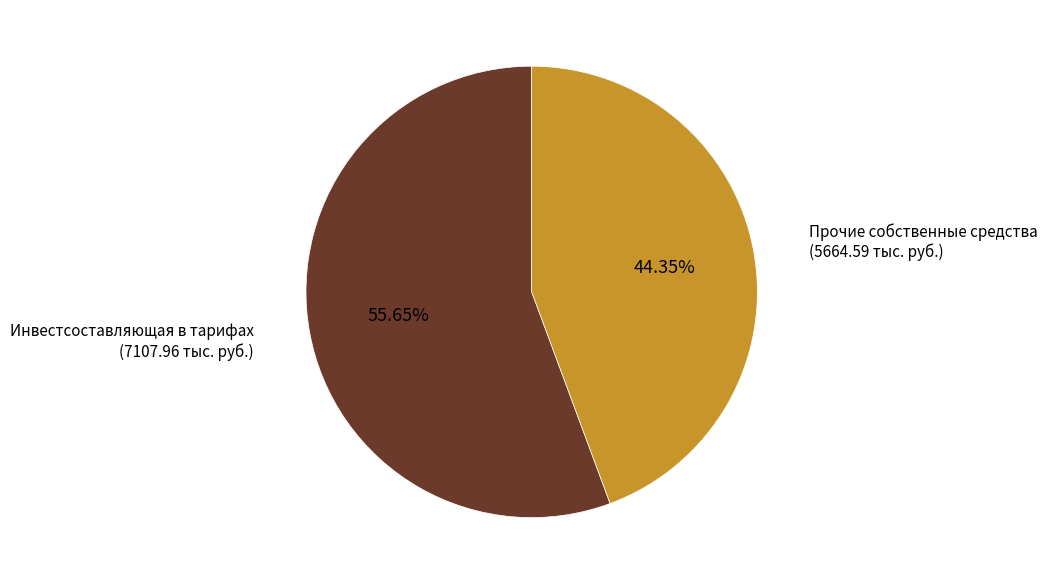

Rank the categories by value from lowest to highest.

Прочие собственные средства, Инвестсоставляющая в тарифах